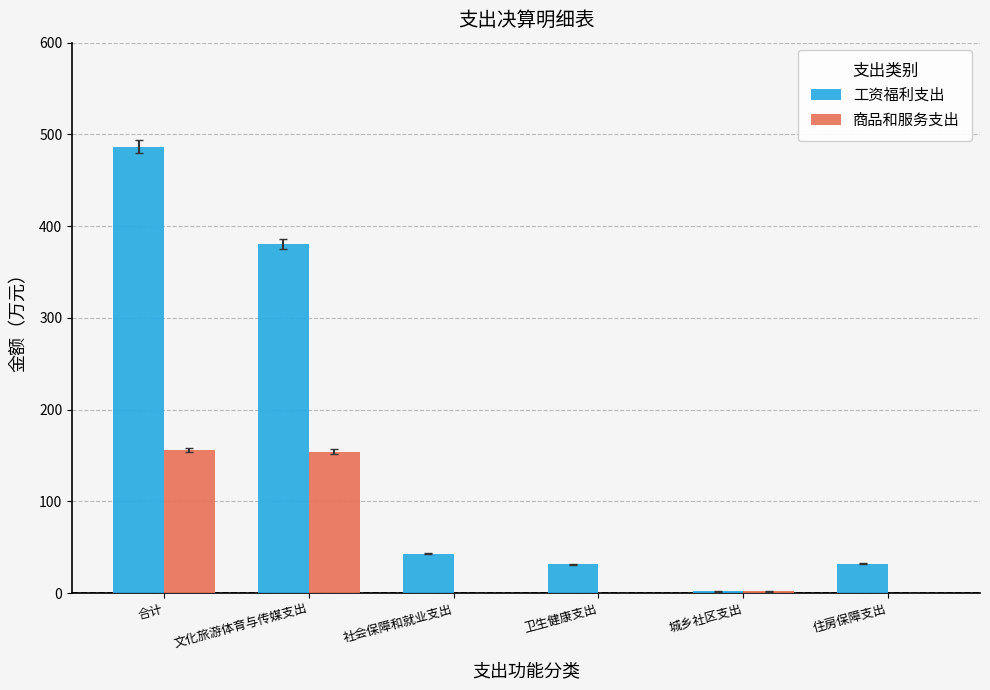

How many groups of bars are there?

6